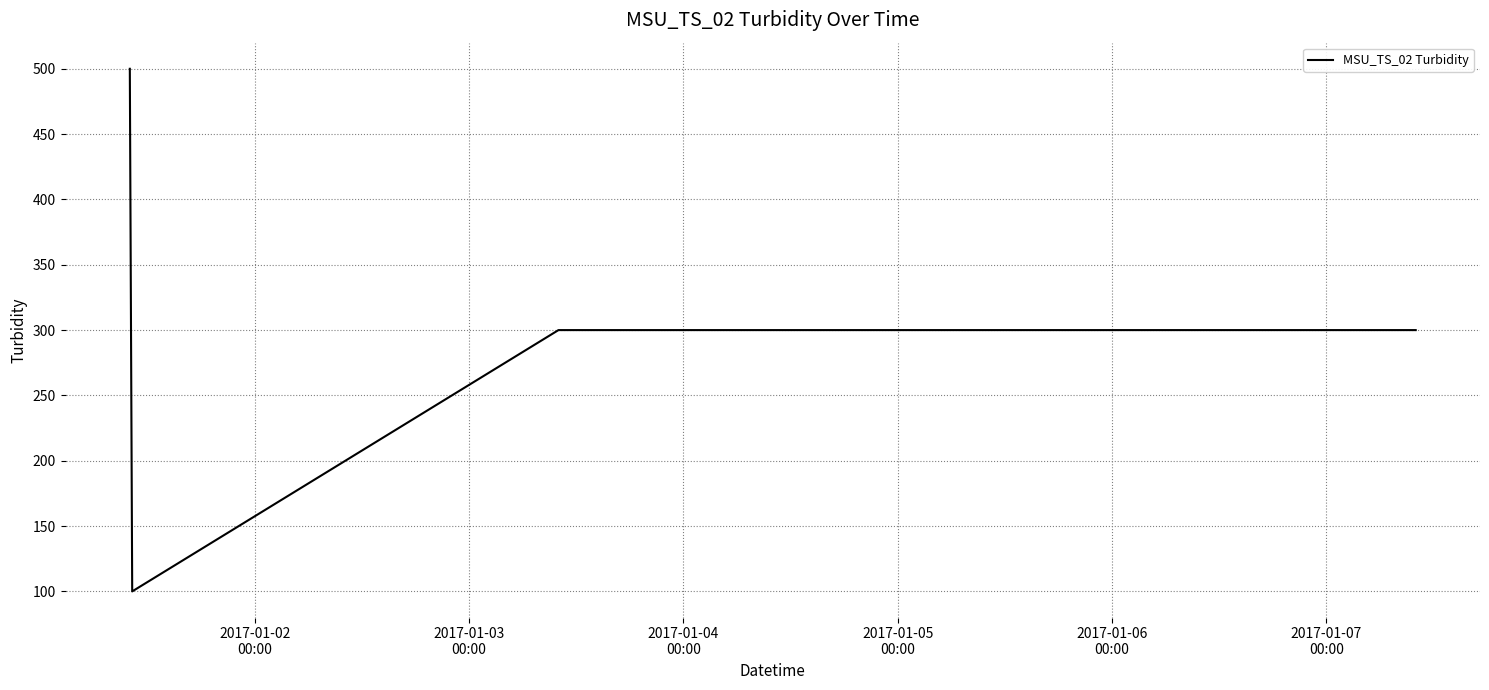

What is the difference between the maximum and minimum values?

400